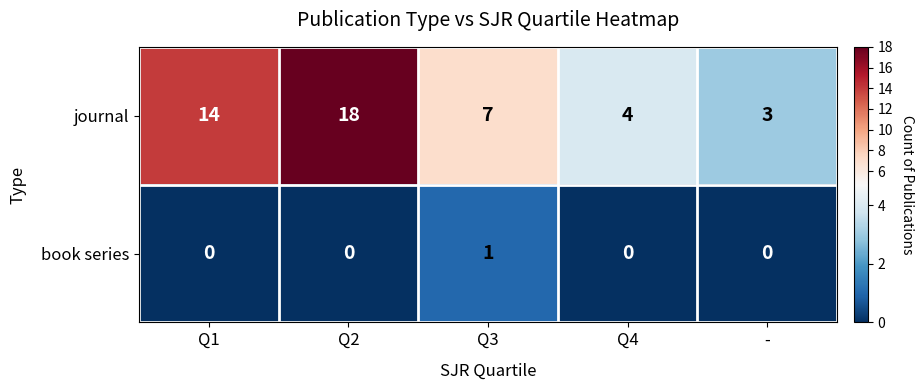

Rank the series at Q1 from highest to lowest value.

journal, book series